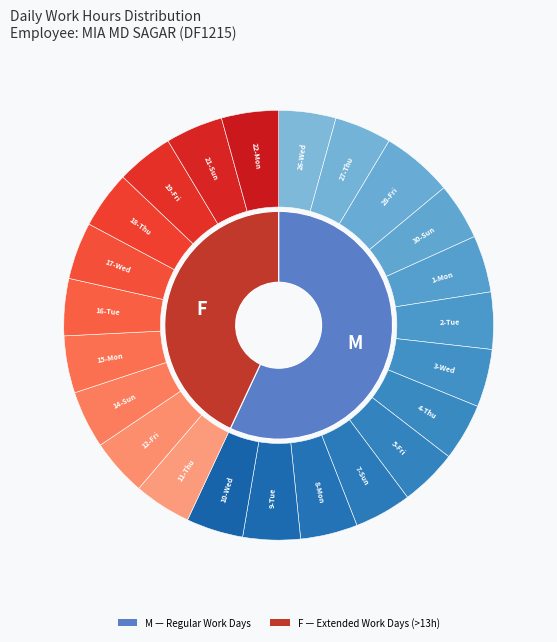

Combined, what portion of the pie is 18-Thu and 27-Thu?

8.6%